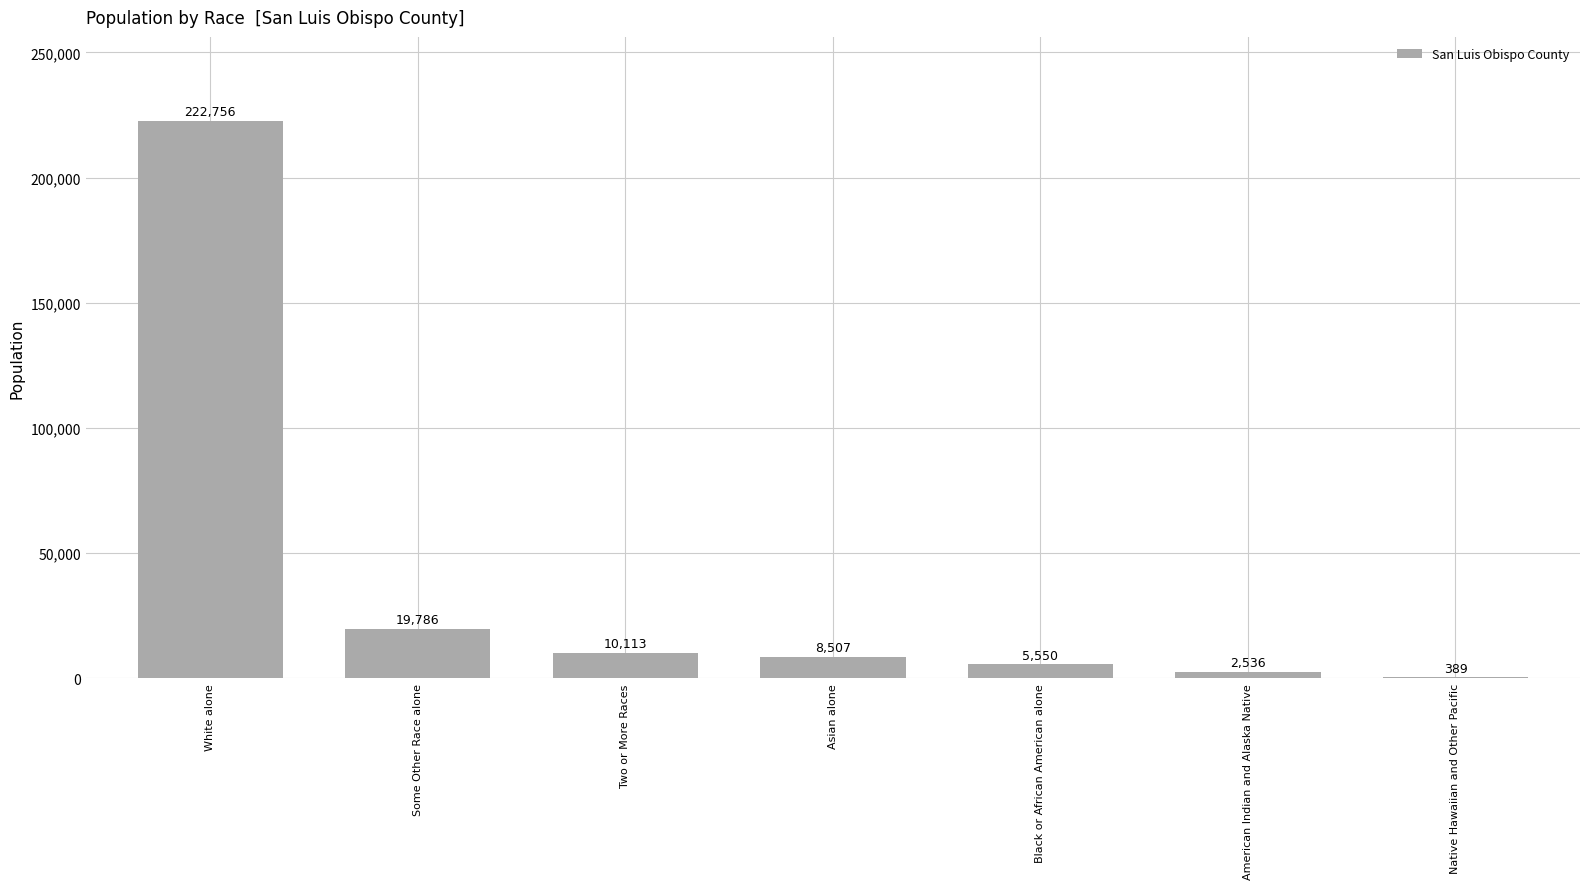

What is the sum of all values?

269637